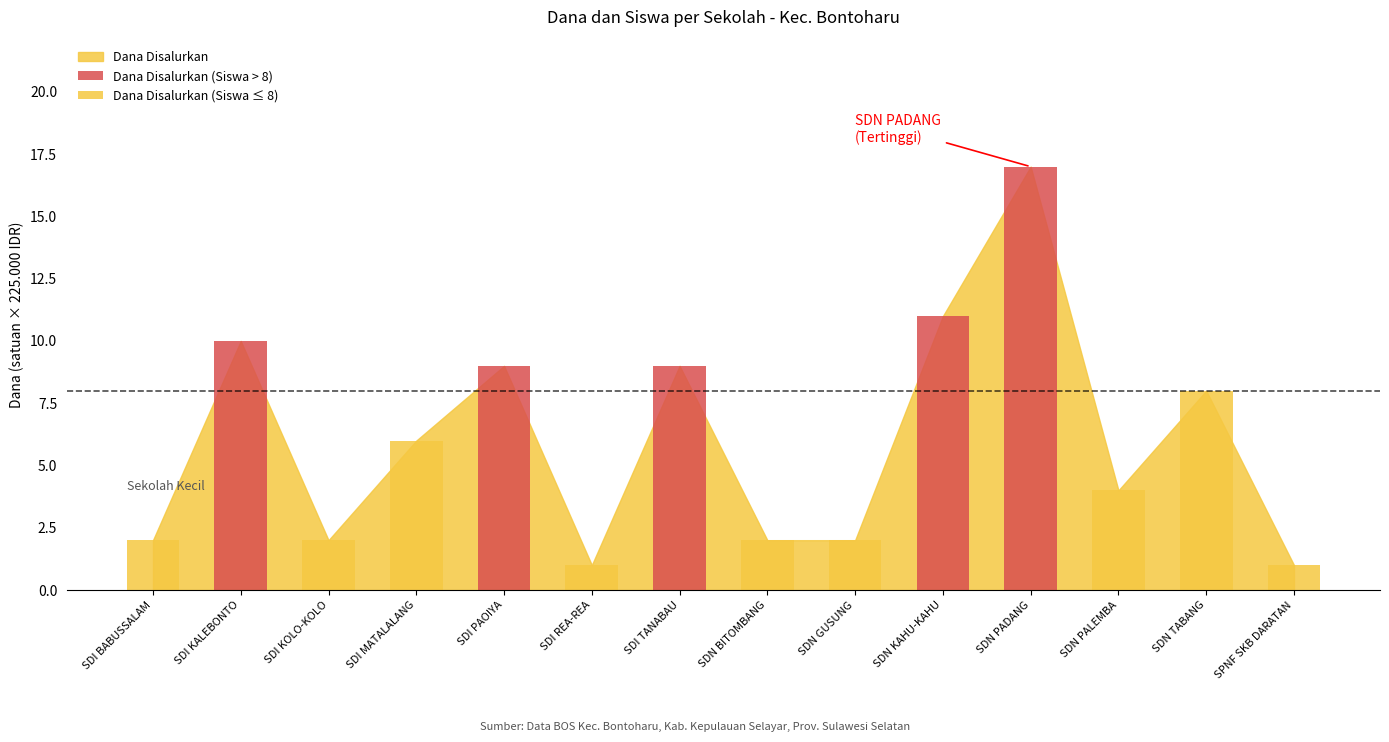

What is the approximate value of Dana Disalurkan (Siswa ≤ 8) at SDI REA-REA?

1